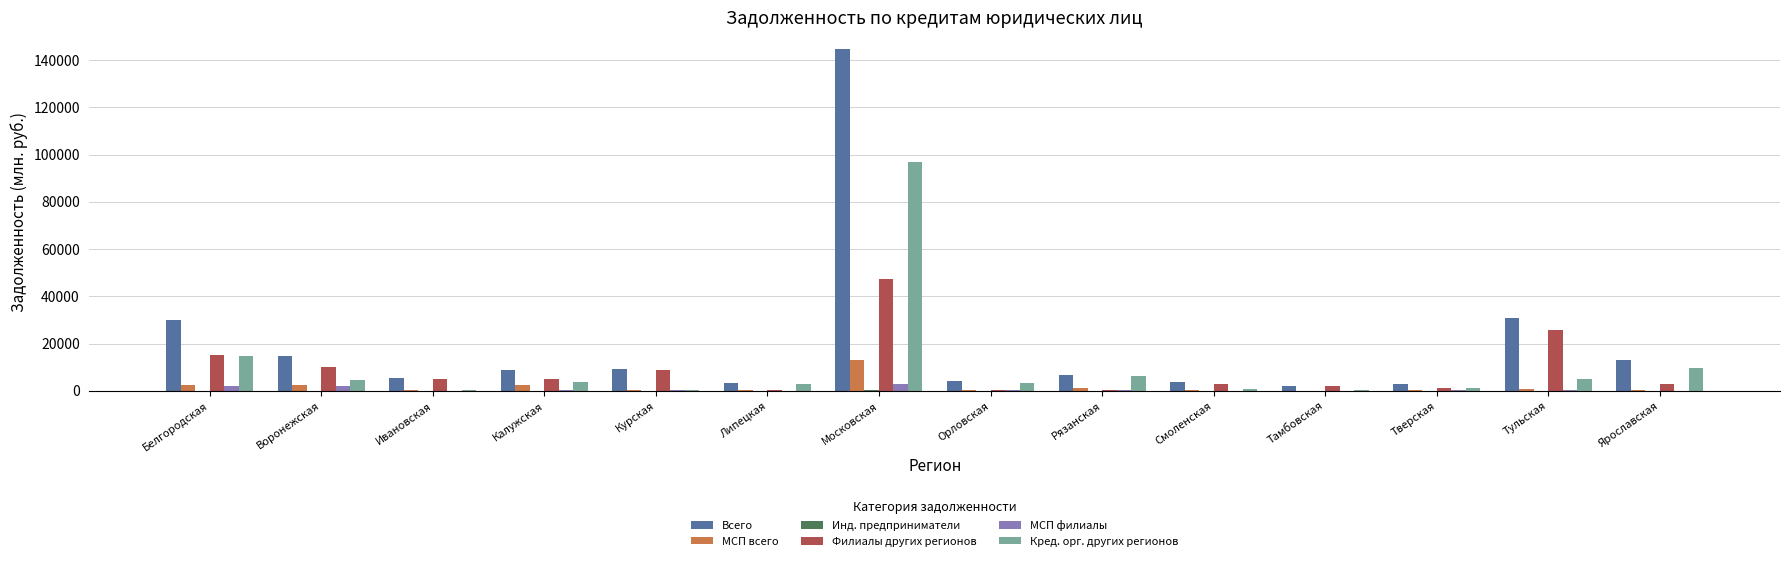

What is the total value across all series at Курская?

19175